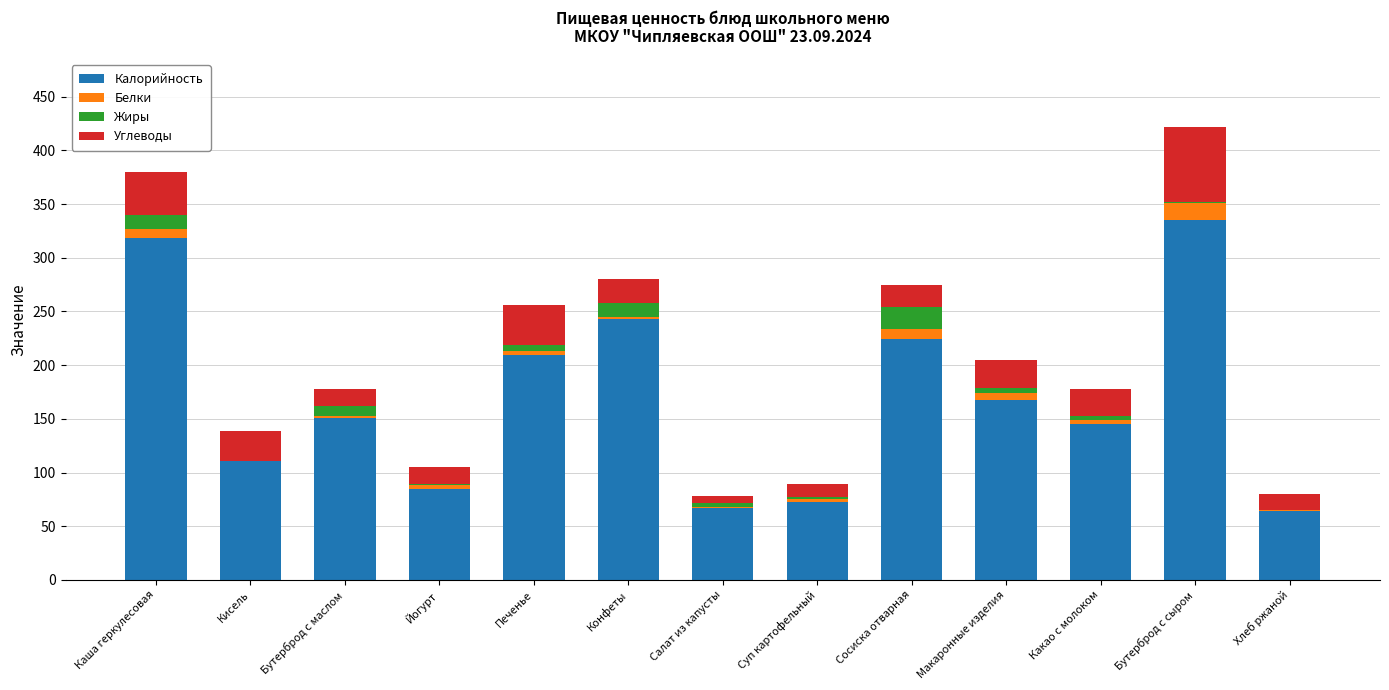

True or false: Калорийность has a value of 40.7 at Какао с молоком.

False